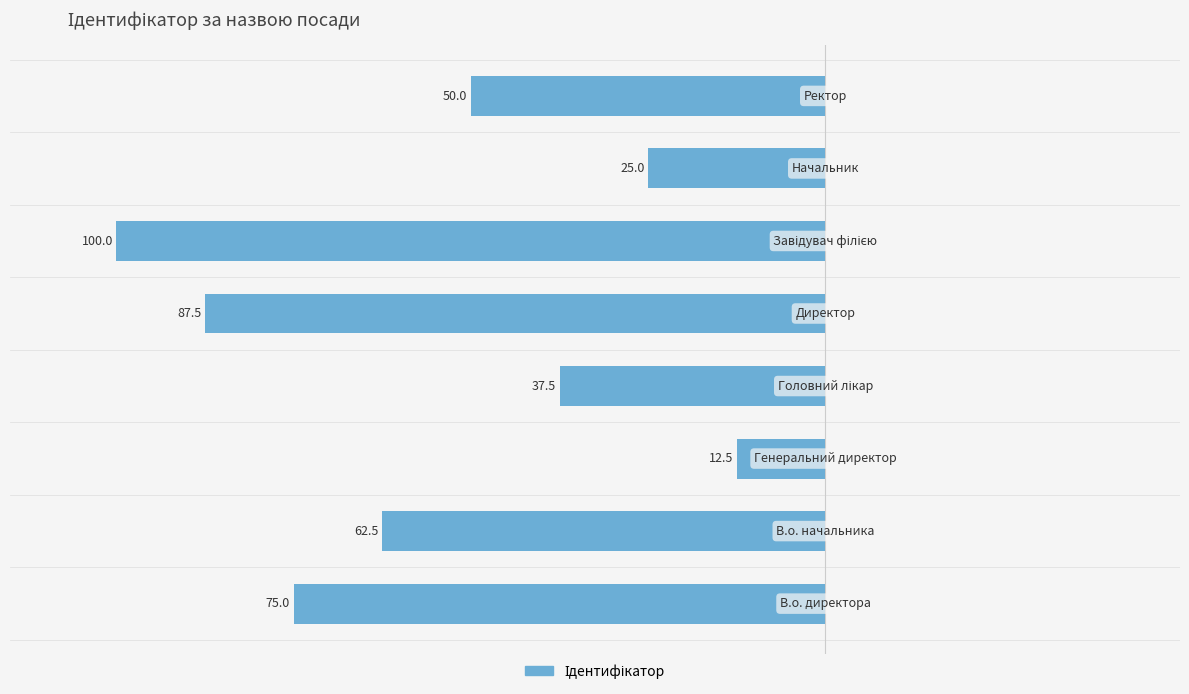

Are the bars horizontal?

Yes